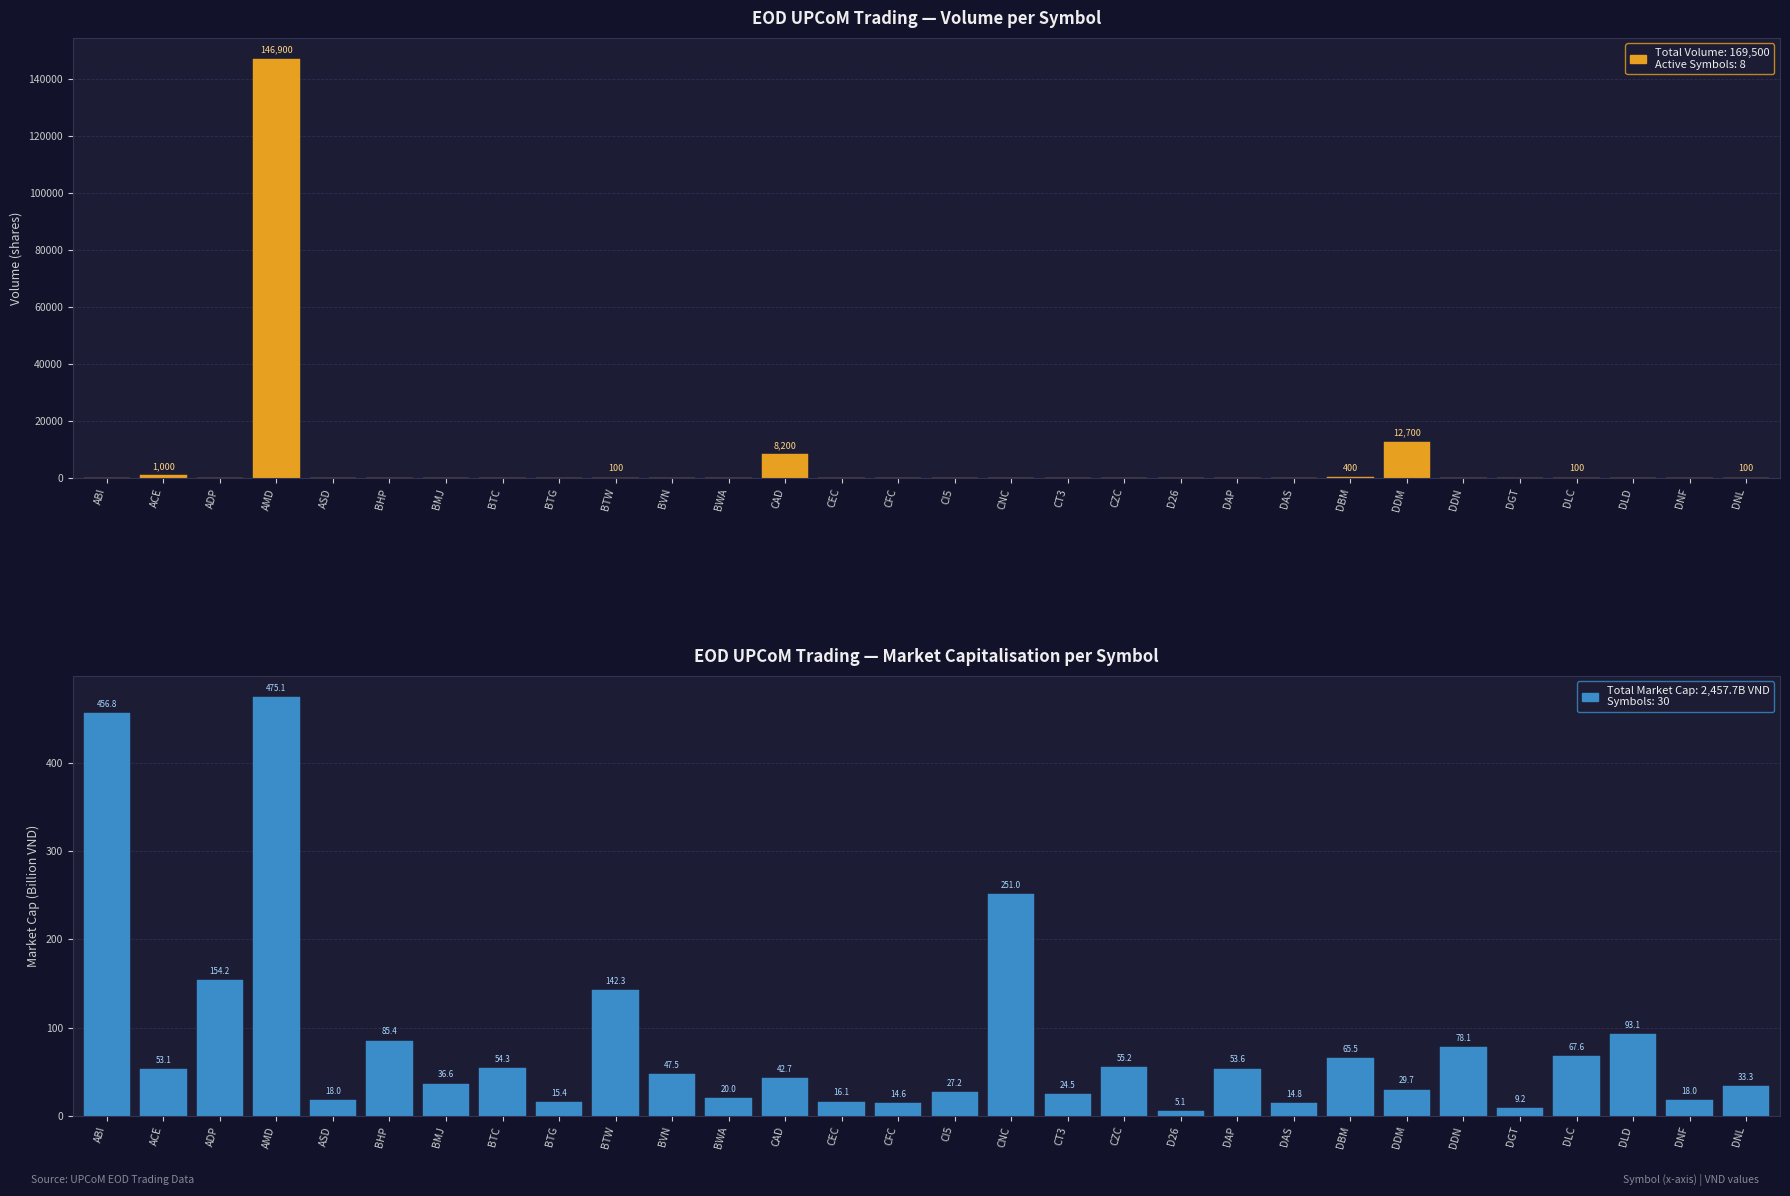

The value of Market Cap (Billion VND) at BWA is 35.4. True or false?

False